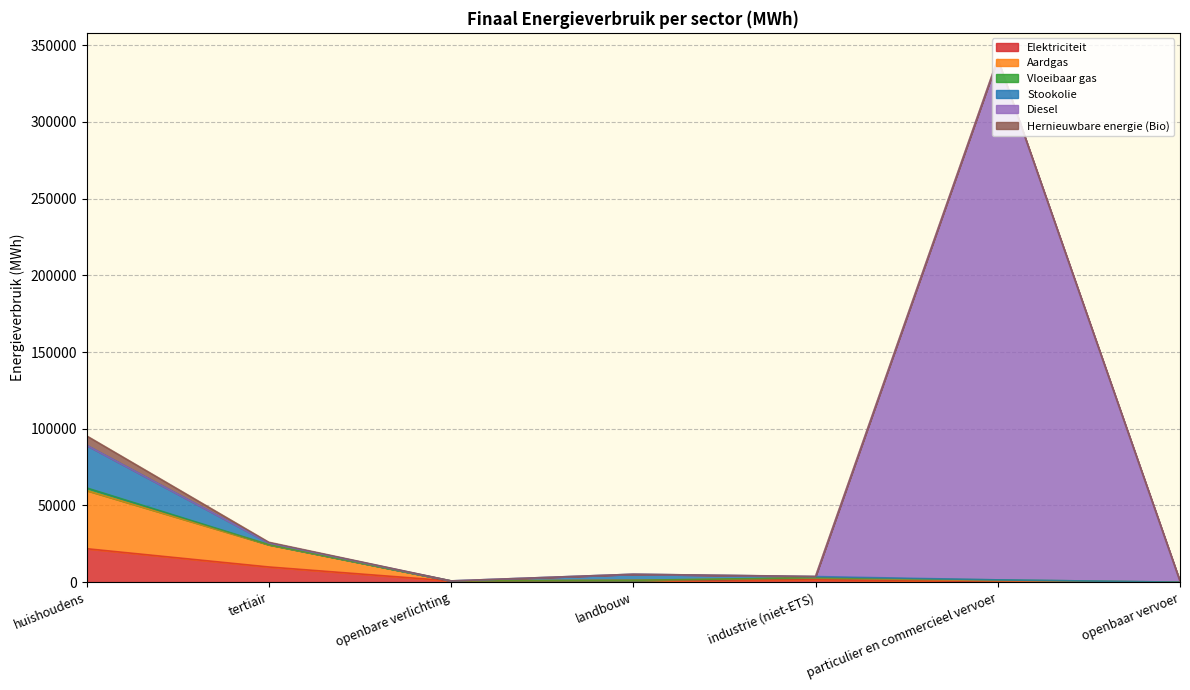

What is the label of the 3rd point from the left?

openbare verlichting